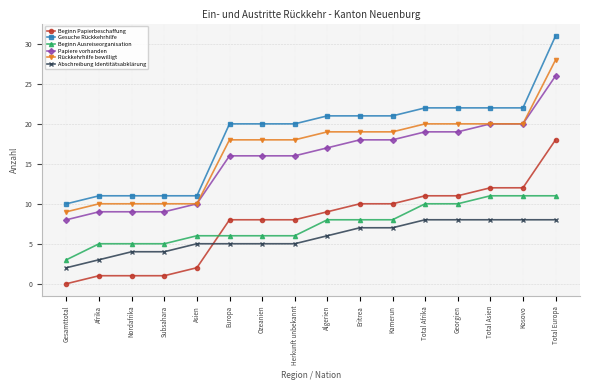

What is the approximate value of Gesuche Rückkehrhilfe at Nordafrika?

11